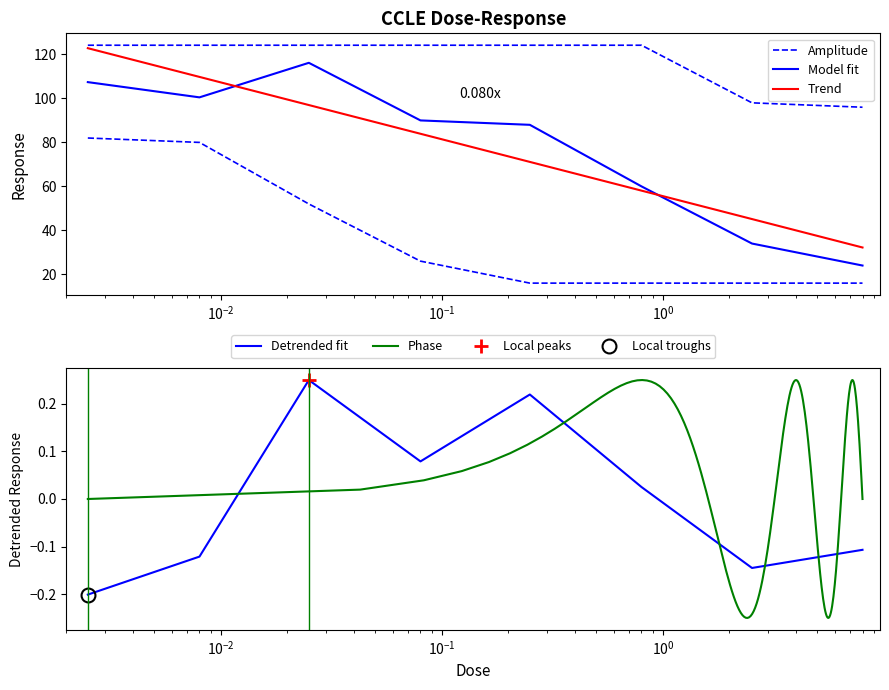

Which has a higher value, 0.025 or 0.08?

0.025